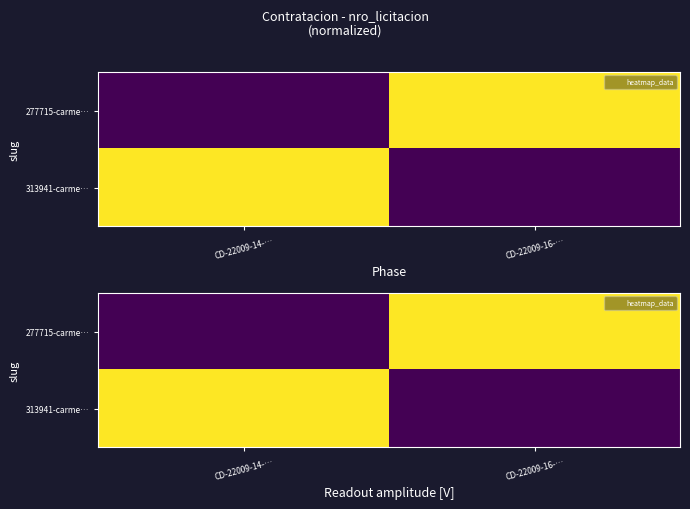

At which category does the chart reach its minimum across all series?

CD-22009-14-…